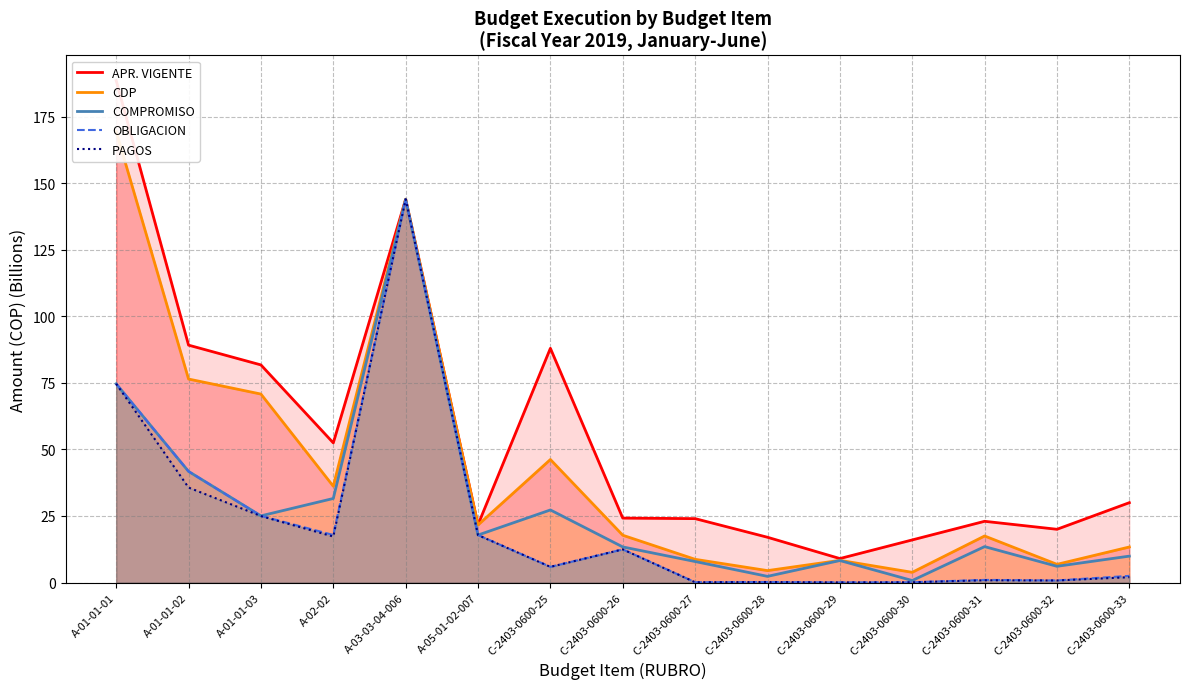

Which category has the highest value across all series?

A-01-01-01